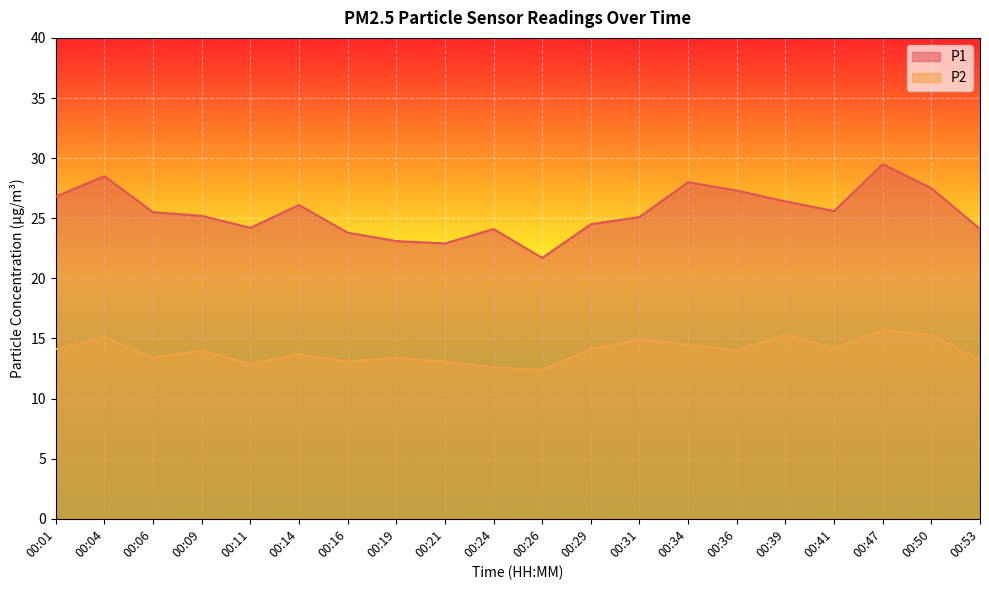

What are all the series names shown in the legend?

P1, P2